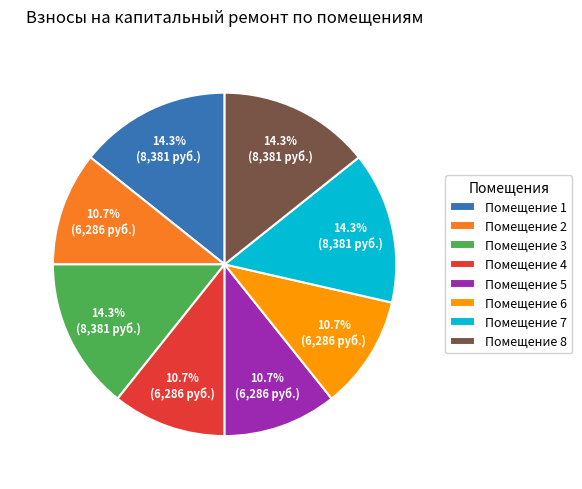

Which has a higher value, Помещение 2 or Помещение 3?

Помещение 3